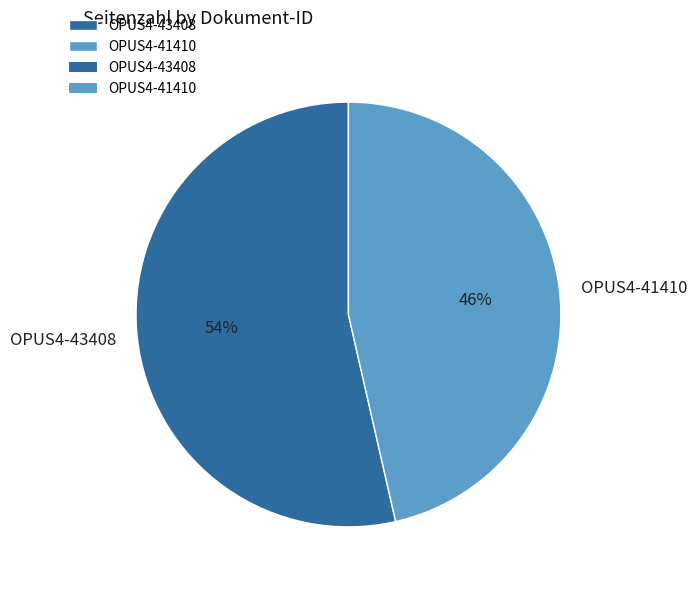

To the nearest percent, what is the average slice percentage?

50%